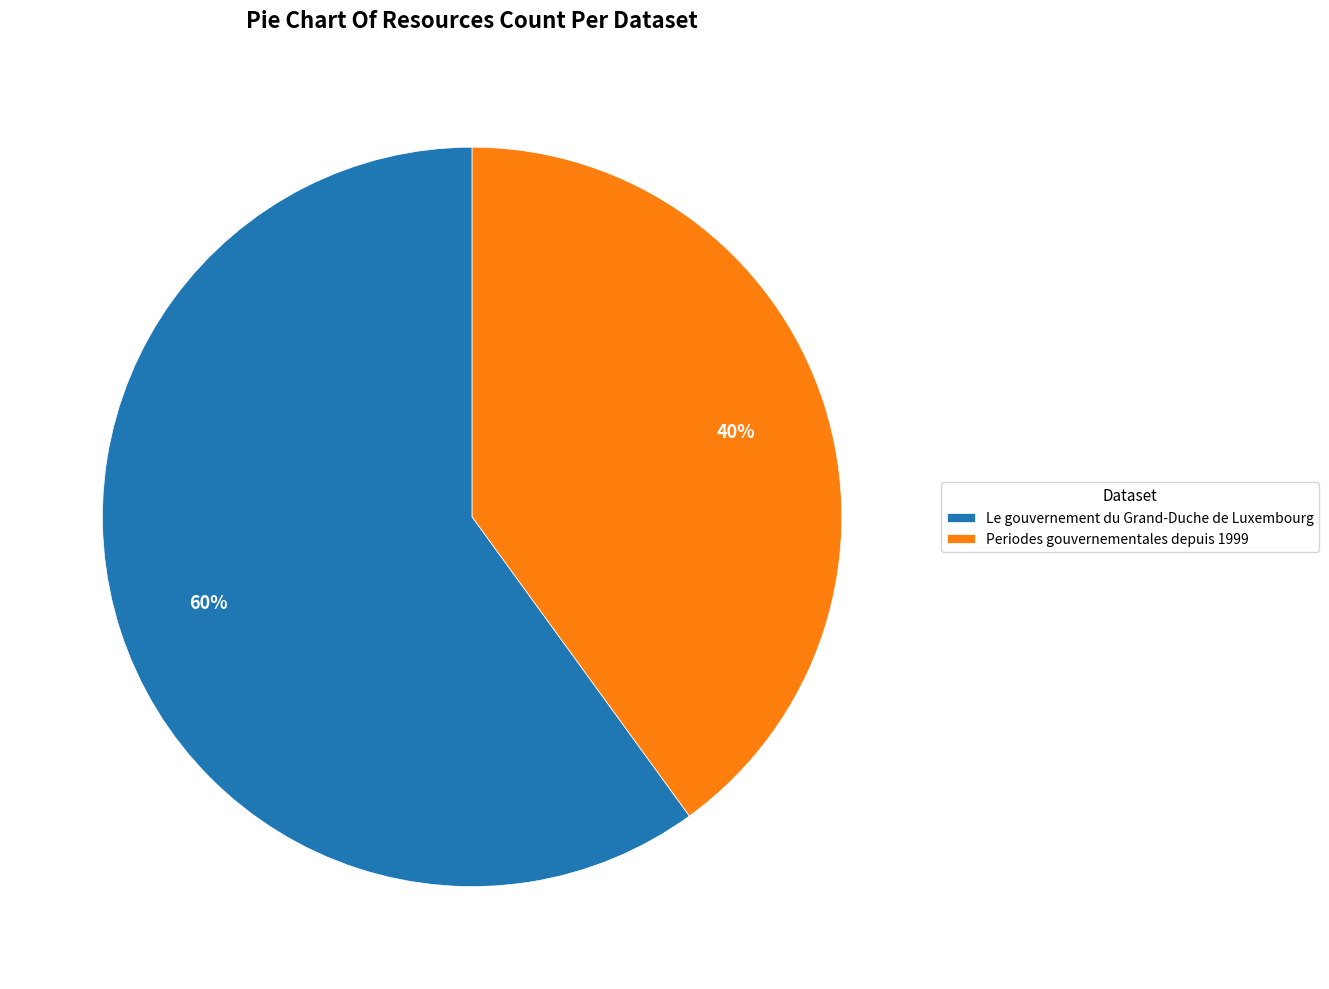

True or false: Periodes gouvernementales depuis 1999 accounts for 40% of the total.

True